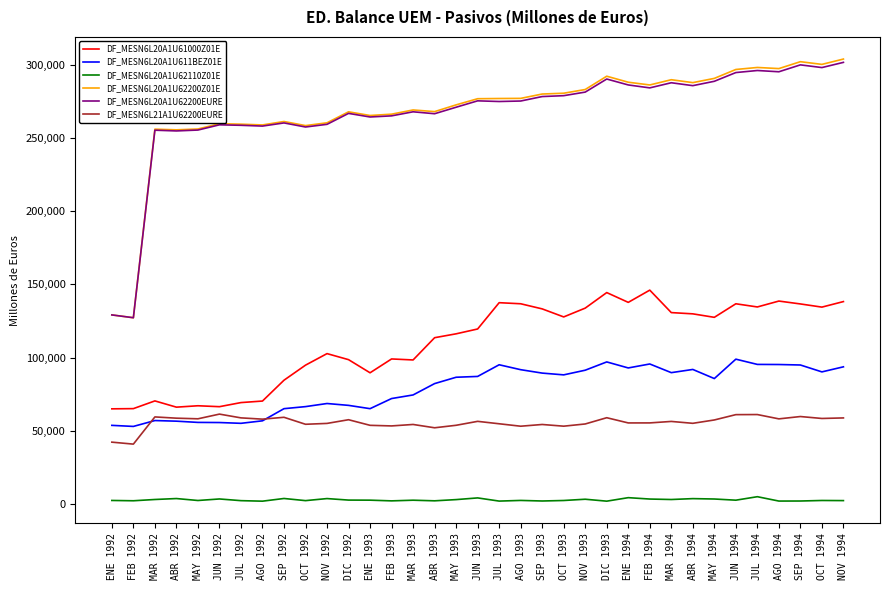

What is the maximum value shown in the chart?

303905